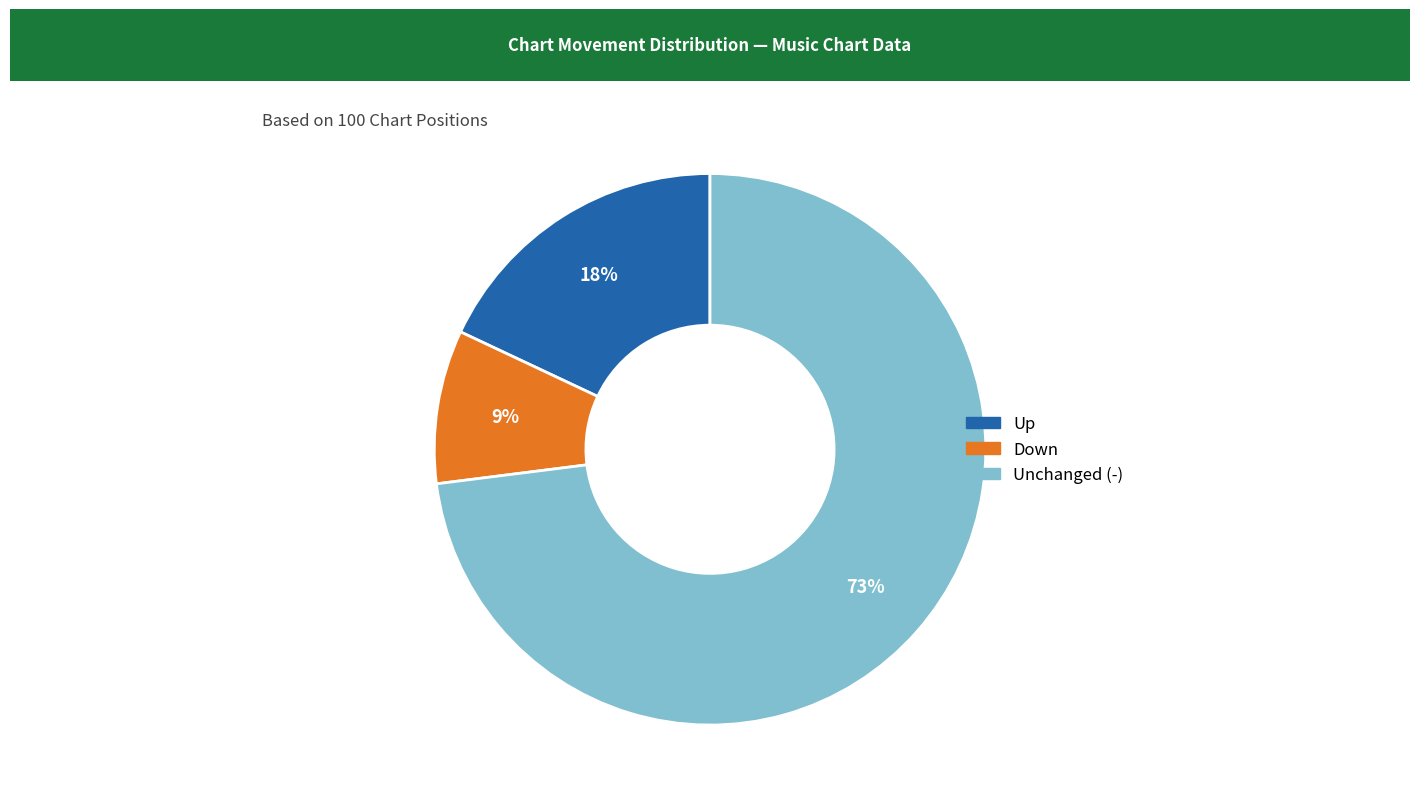

Between Down and Unchanged (-), which is larger?

Unchanged (-)